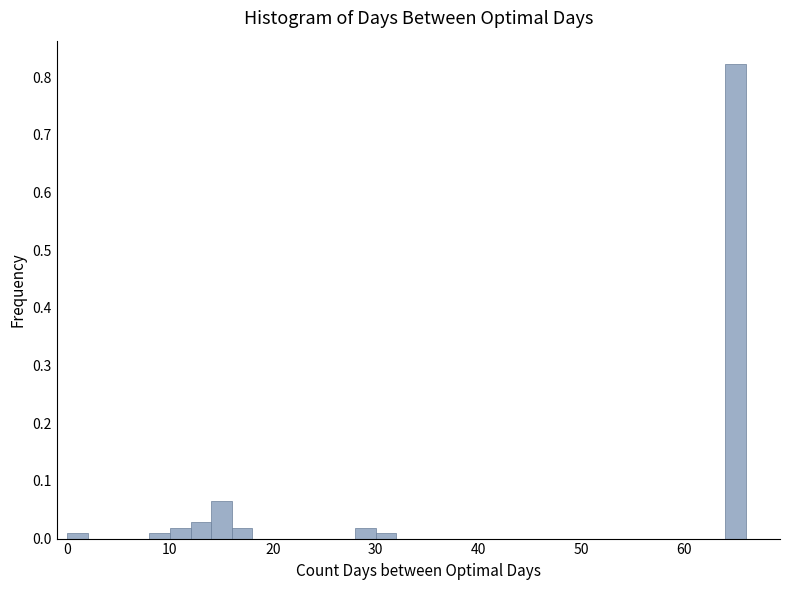

Around what value on the x-axis is the tallest bar? Give the approximate position of its centre, as read against the axis.

65